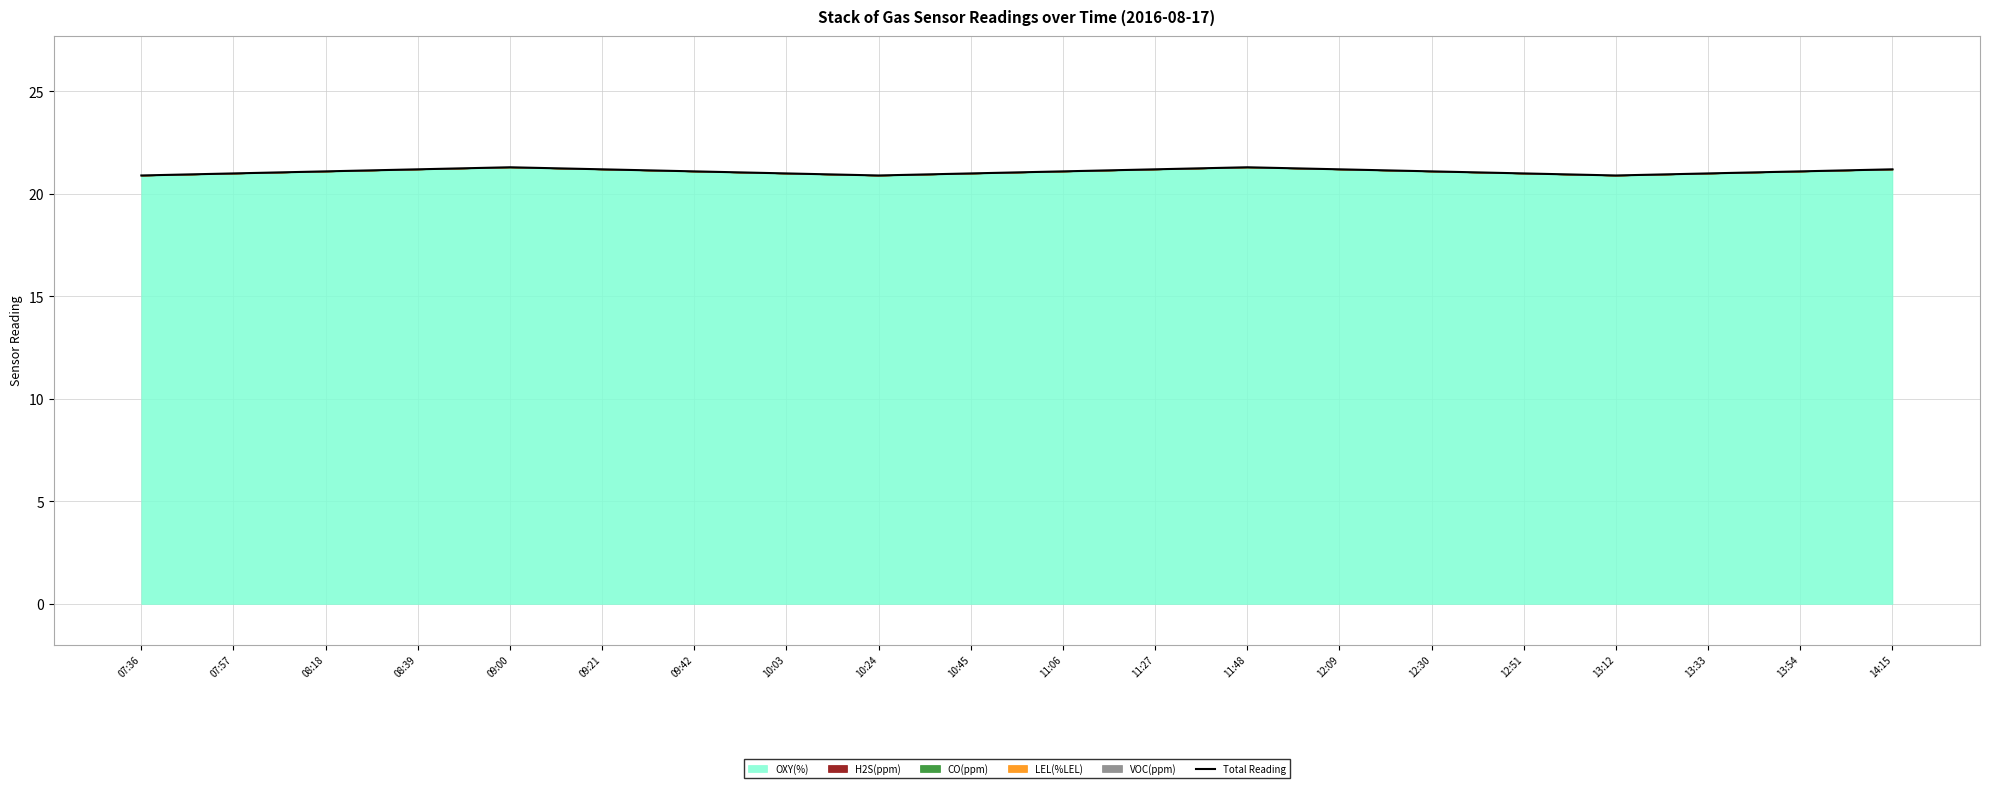

What is the maximum value shown in the chart?

21.3